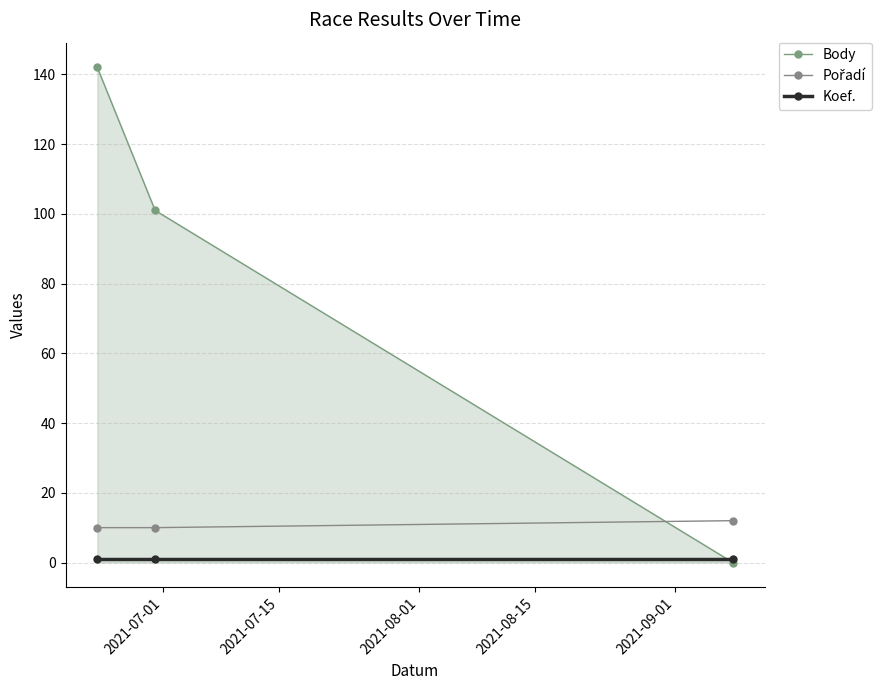

What is the value of the Koef. point at the 2nd from the left?

1